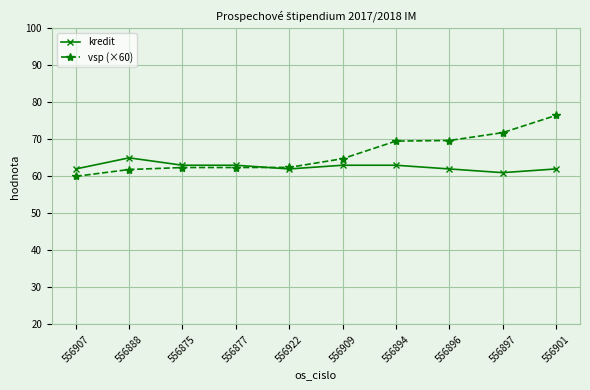

What is the value of the vsp (×60) point at the 2nd from the left?

61.8